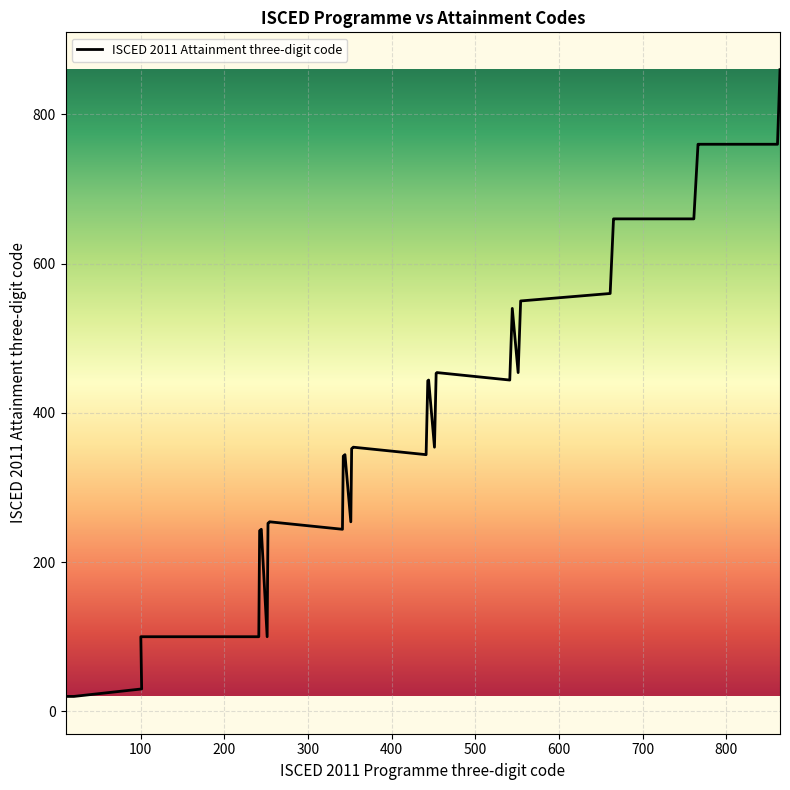

The chart shows a value of 777 at 541. True or false?

False